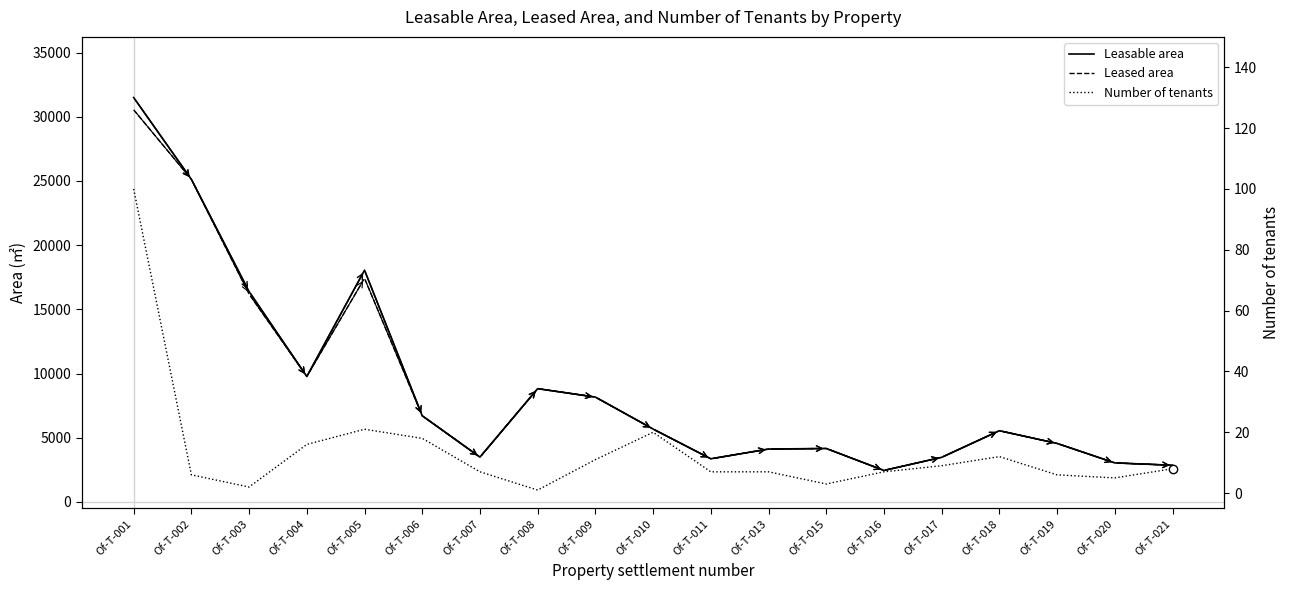

Reading left to right, list all the values displayed in this chart.

Leasable area: Of-T-001=31500.9	Of-T-002=25127.1	Of-T-003=16384.2	Of-T-004=9770.1	Of-T-005=18051.6	Of-T-006=6709.2	Of-T-007=3489.1	Of-T-008=8821.2	Of-T-009=8165.1	Of-T-010=5675.8	Of-T-011=3358.0	Of-T-013=4117.3	Of-T-015=4160.9	Of-T-016=2450.1	Of-T-017=3472.7	Of-T-018=5545.1	Of-T-019=4555.0	Of-T-020=3037.4	Of-T-021=2854.8
Leased area: Of-T-001=30546.6	Of-T-002=25127.1	Of-T-003=16188.4	Of-T-004=9770.1	Of-T-005=17417.8	Of-T-006=6709.2	Of-T-007=3489.1	Of-T-008=8821.2	Of-T-009=8165.1	Of-T-010=5675.8	Of-T-011=3358.0	Of-T-013=4117.3	Of-T-015=4160.9	Of-T-016=2450.1	Of-T-017=3472.7	Of-T-018=5545.1	Of-T-019=4555.0	Of-T-020=3037.4	Of-T-021=2854.8
Number of tenants: Of-T-001=100.0	Of-T-002=6.0	Of-T-003=2.0	Of-T-004=16.0	Of-T-005=21.0	Of-T-006=18.0	Of-T-007=7.0	Of-T-008=1.0	Of-T-009=11.0	Of-T-010=20.0	Of-T-011=7.0	Of-T-013=7.0	Of-T-015=3.0	Of-T-016=7.0	Of-T-017=9.0	Of-T-018=12.0	Of-T-019=6.0	Of-T-020=5.0	Of-T-021=8.0